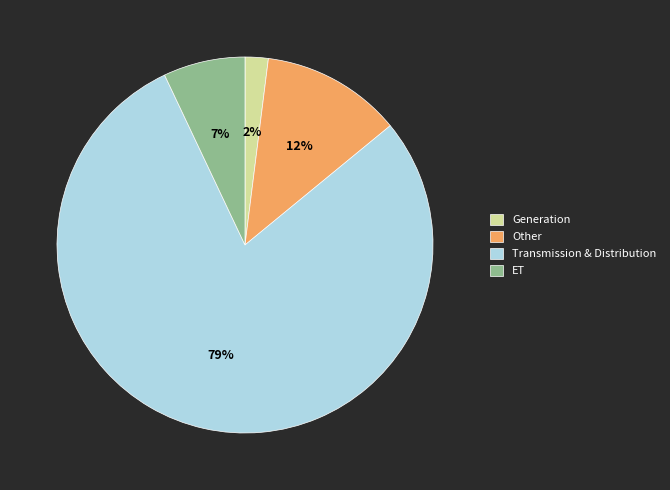

Which category accounts for the majority?

Transmission & Distribution